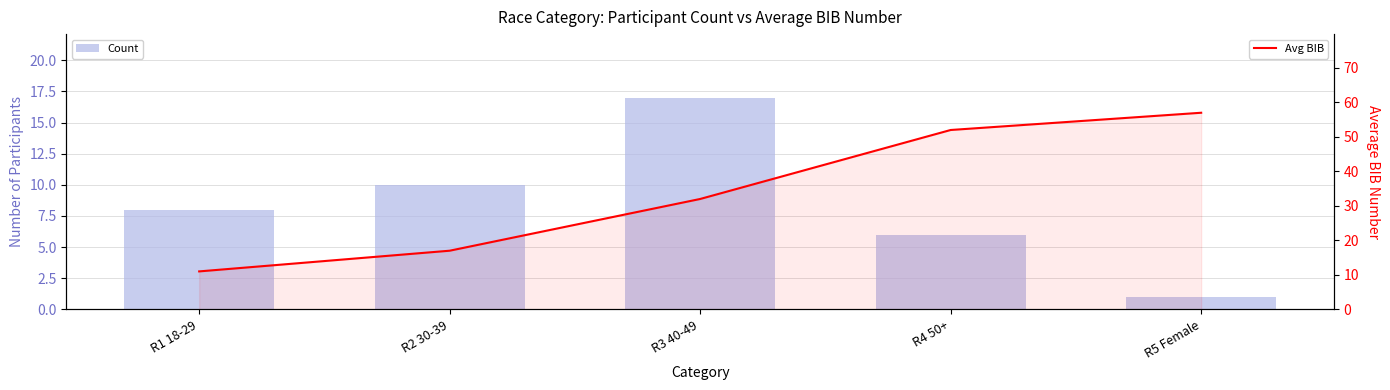

What is the label of the 5th bar from the right?

R1 18-29